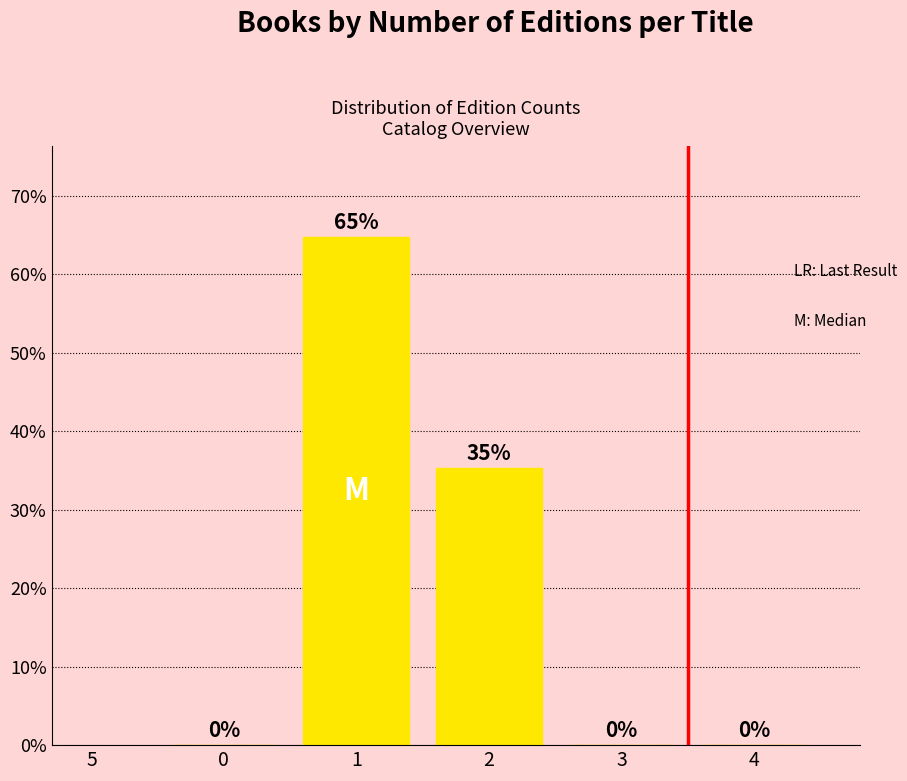

The value at 0 is 0.0. True or false?

True